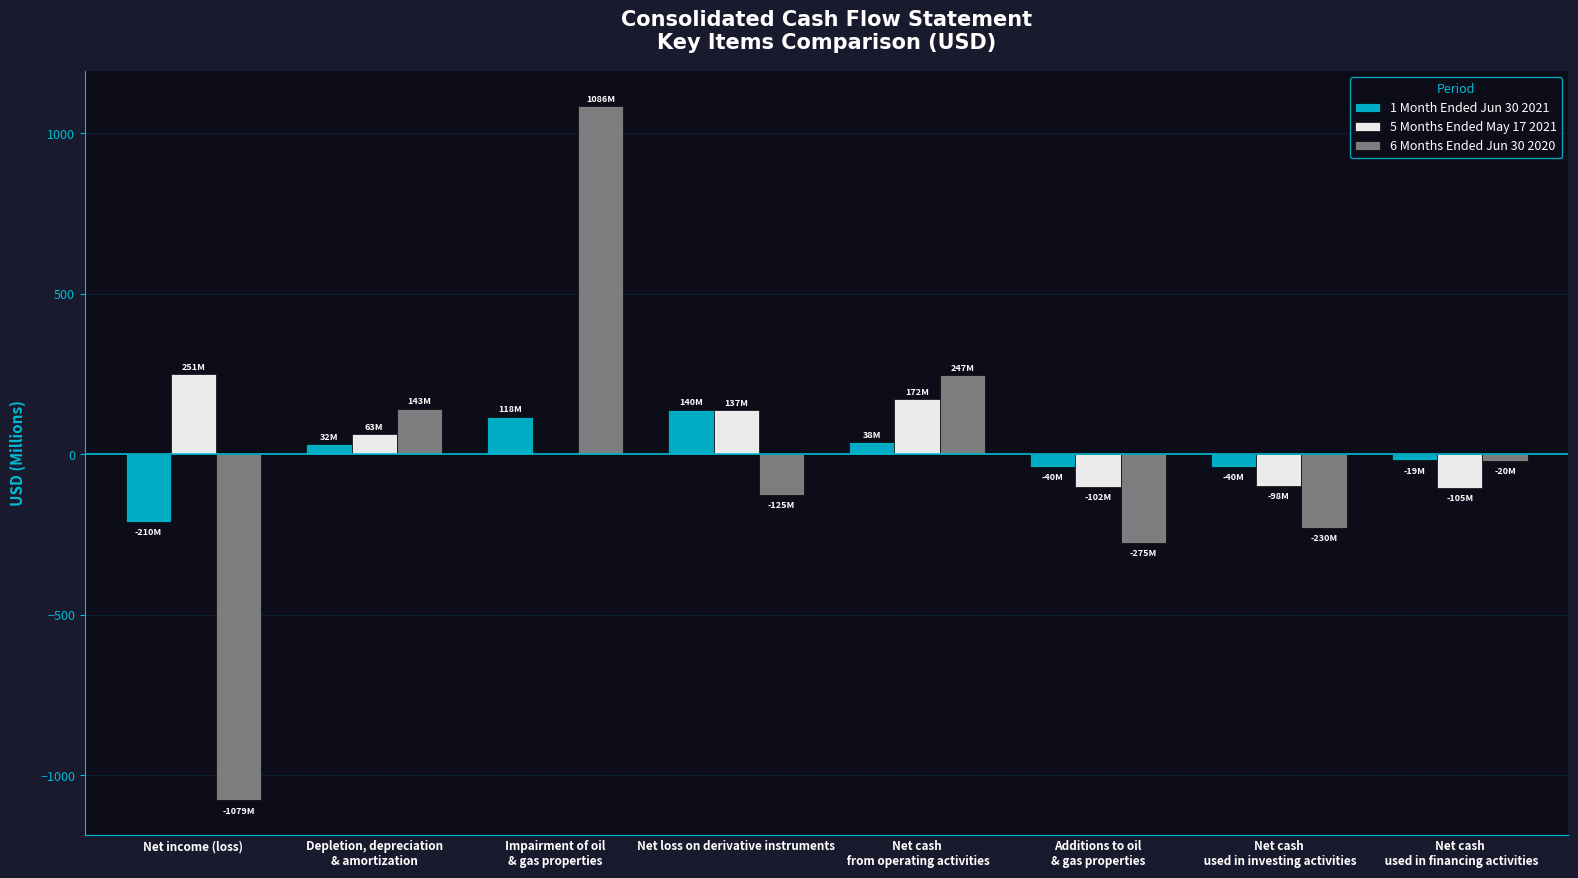

How many groups of bars are there?

8